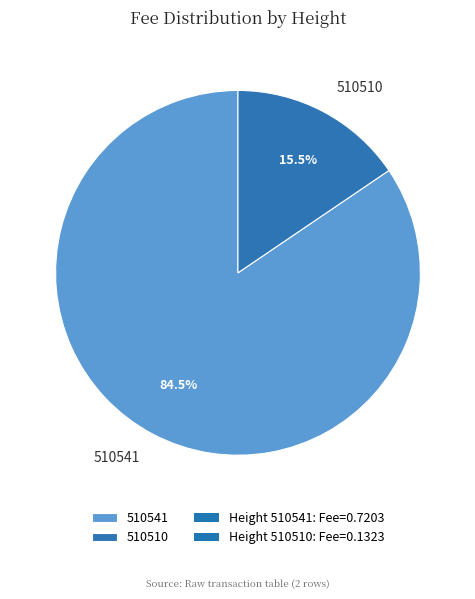

How much of the chart is everything except 510541?

15.5%